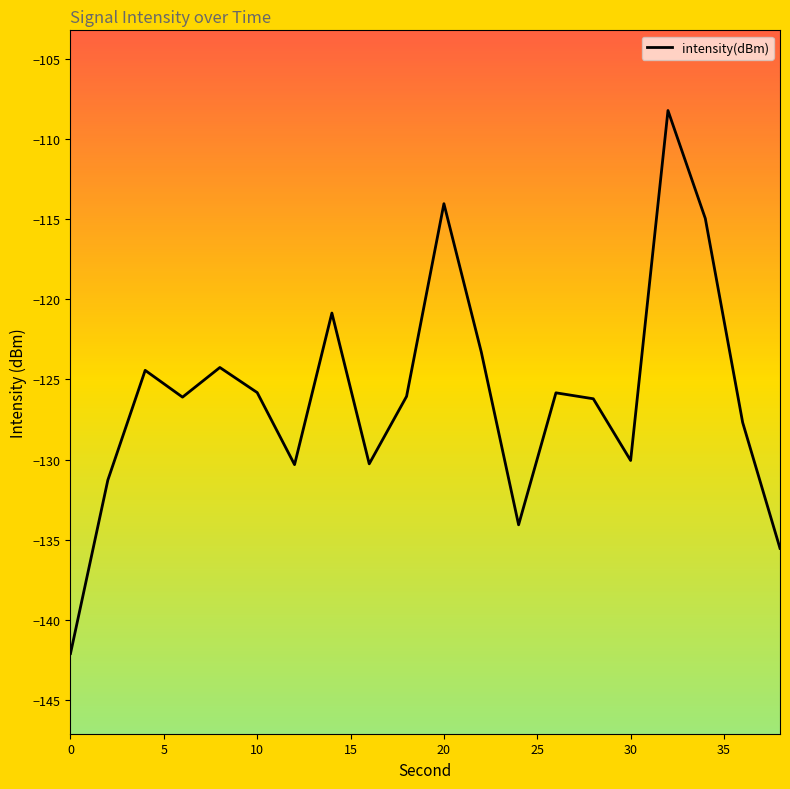

What is the minimum value shown in the chart?

-142.1